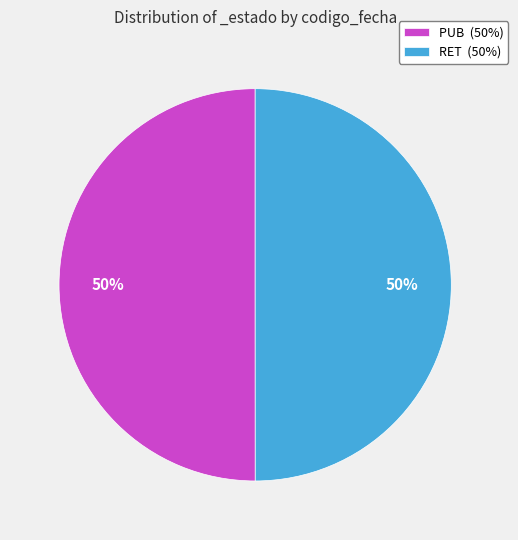

To the nearest percent, what percentage of the pie is PUB?

50%